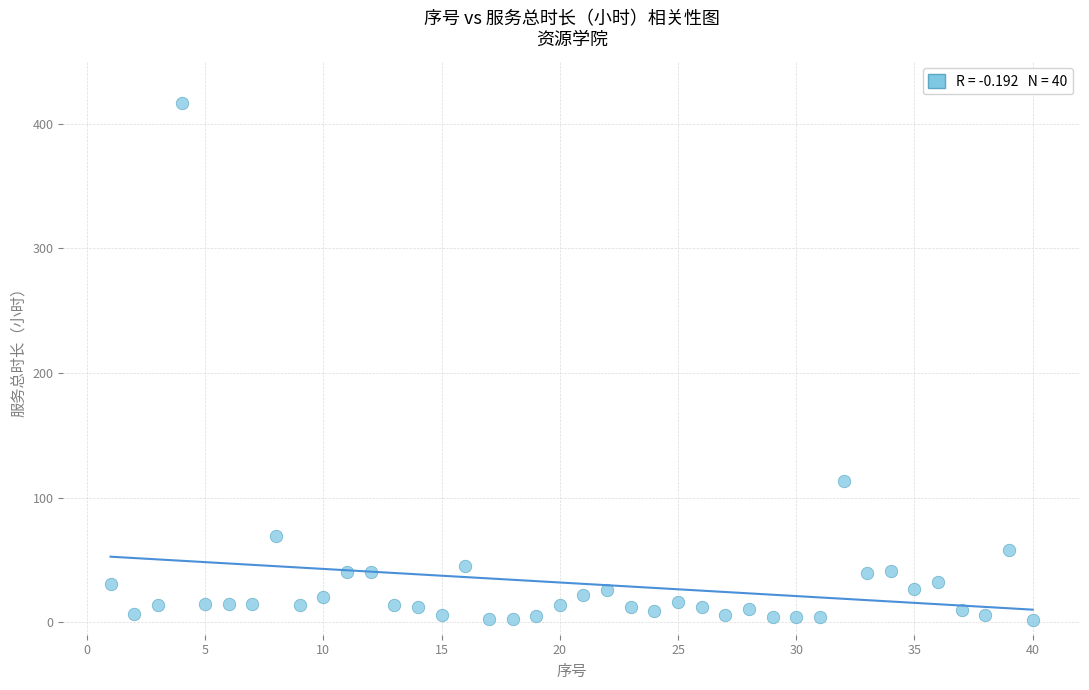

What is the range of Y values (max minus min)?

415.0